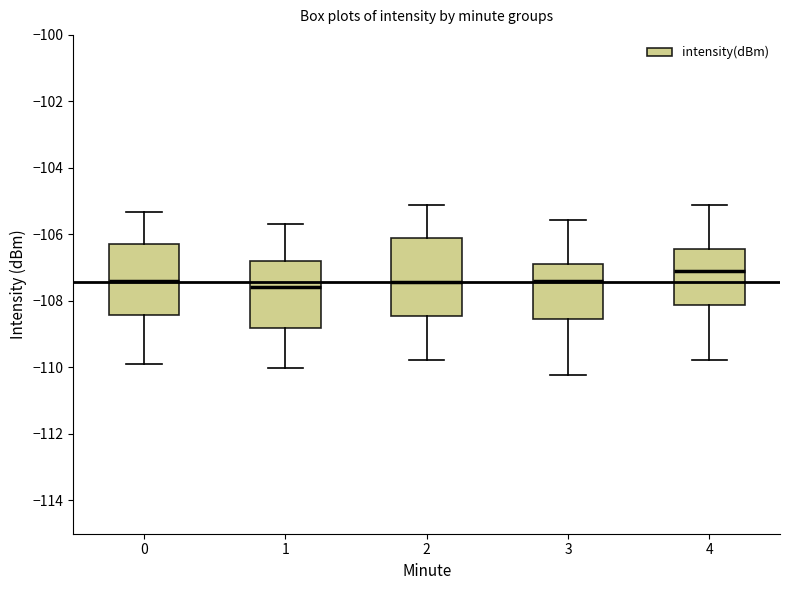

Reading left to right, read every box against the y-axis: the position of its median line, the range the box covers, and the ends of its whiskers. The values are not printed on the chart, so give them approximately, as read against the axis.

0: median -107.4, box -108.4 to -106.2, whiskers -109.8 to -105.4
1: median -107.6, box -108.8 to -106.8, whiskers -110.0 to -105.6
2: median -107.4, box -108.4 to -106.2, whiskers -109.8 to -105.2
3: median -107.4, box -108.6 to -106.8, whiskers -110.2 to -105.6
4: median -107.2, box -108.2 to -106.4, whiskers -109.8 to -105.2